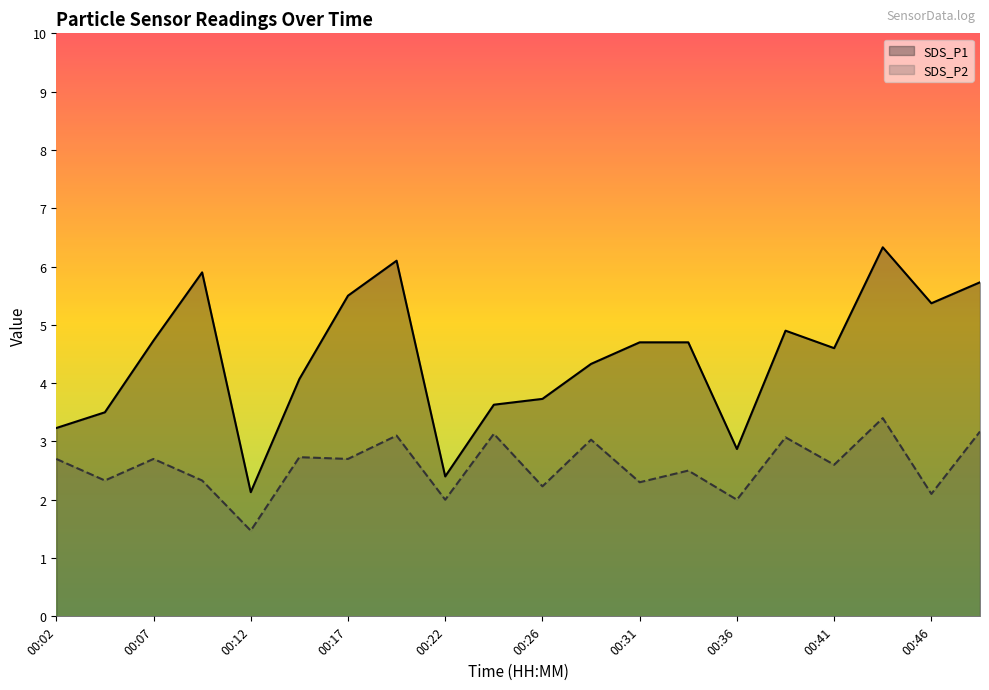

How many lines are shown in the chart?

2